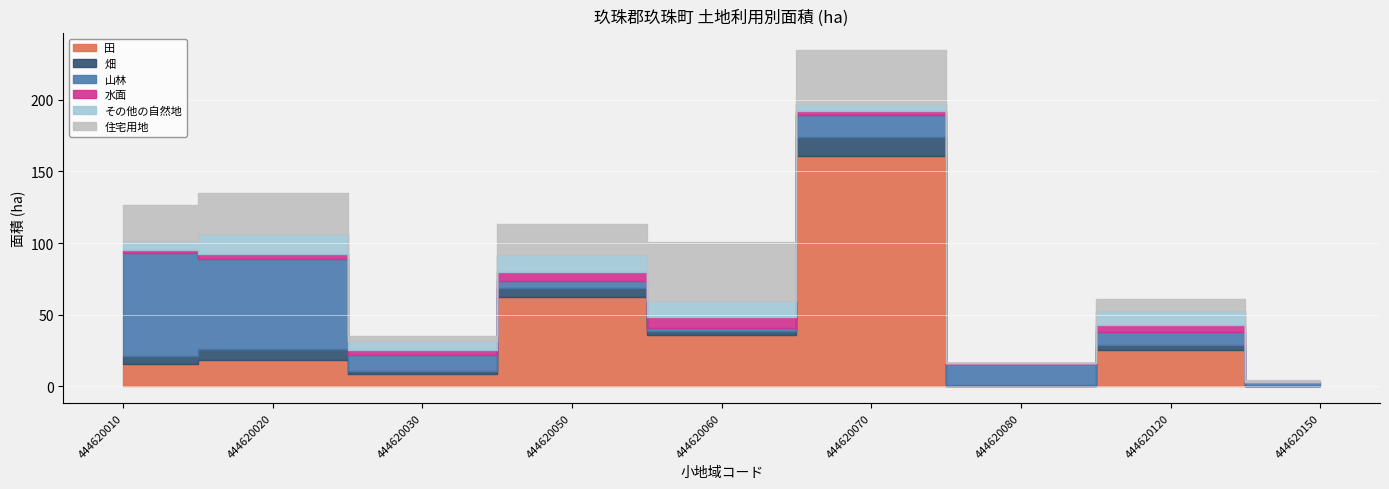

Which has a higher value, 444620070 or 444620050?

444620070